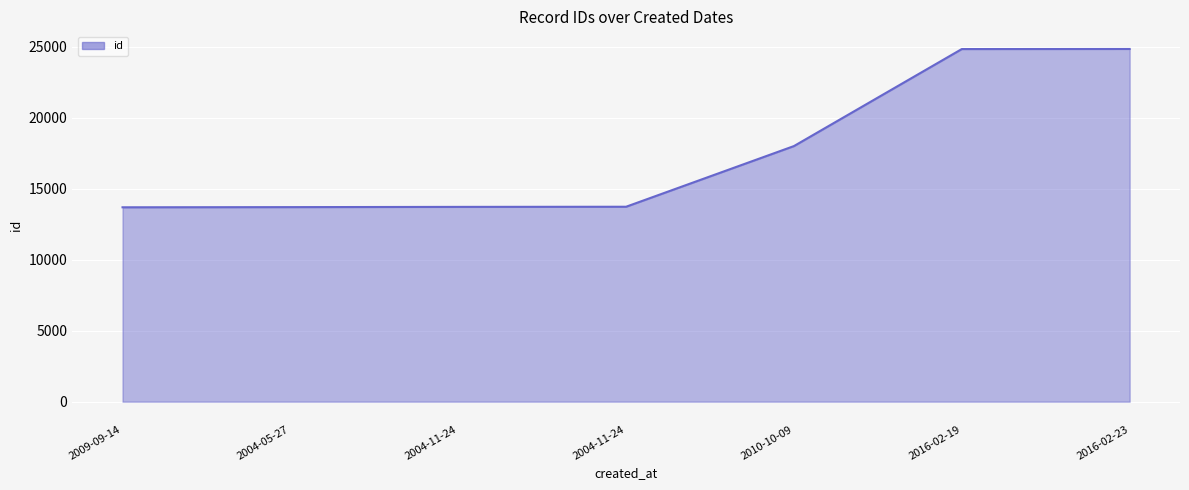

The value at 2004-11-24 is 7433. True or false?

False